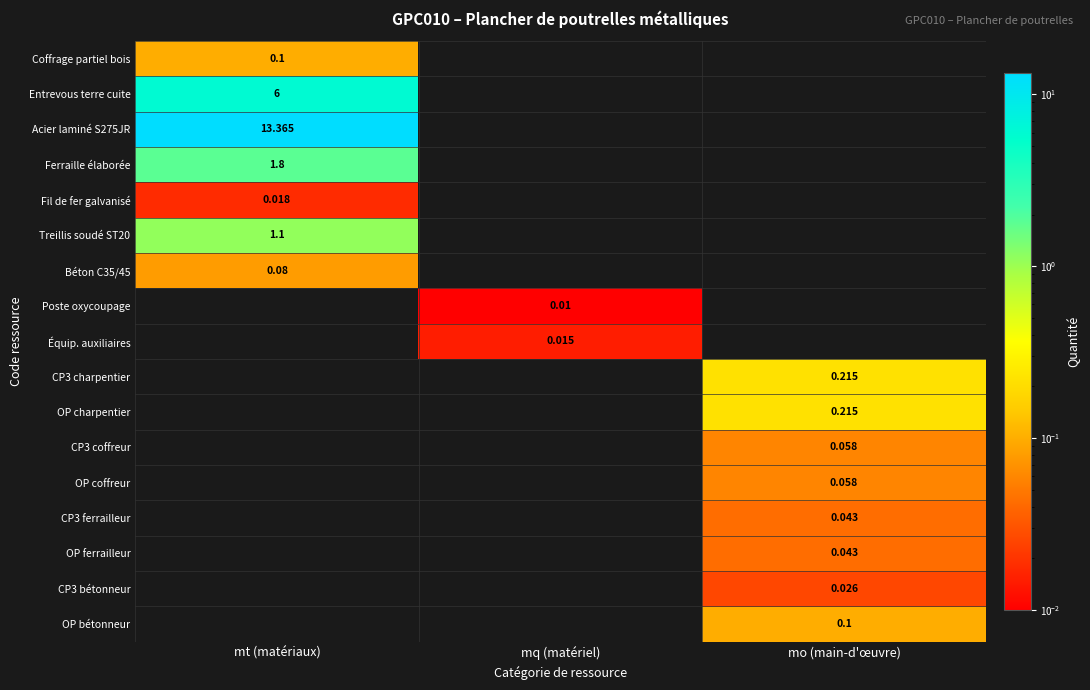

Count the number of categories in the chart.

3